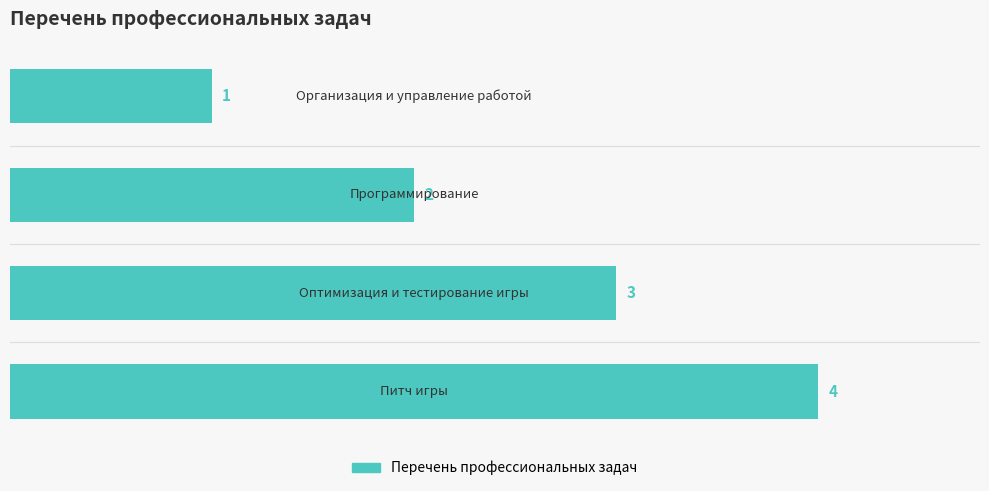

Count the values in the range 2 to 4.

3